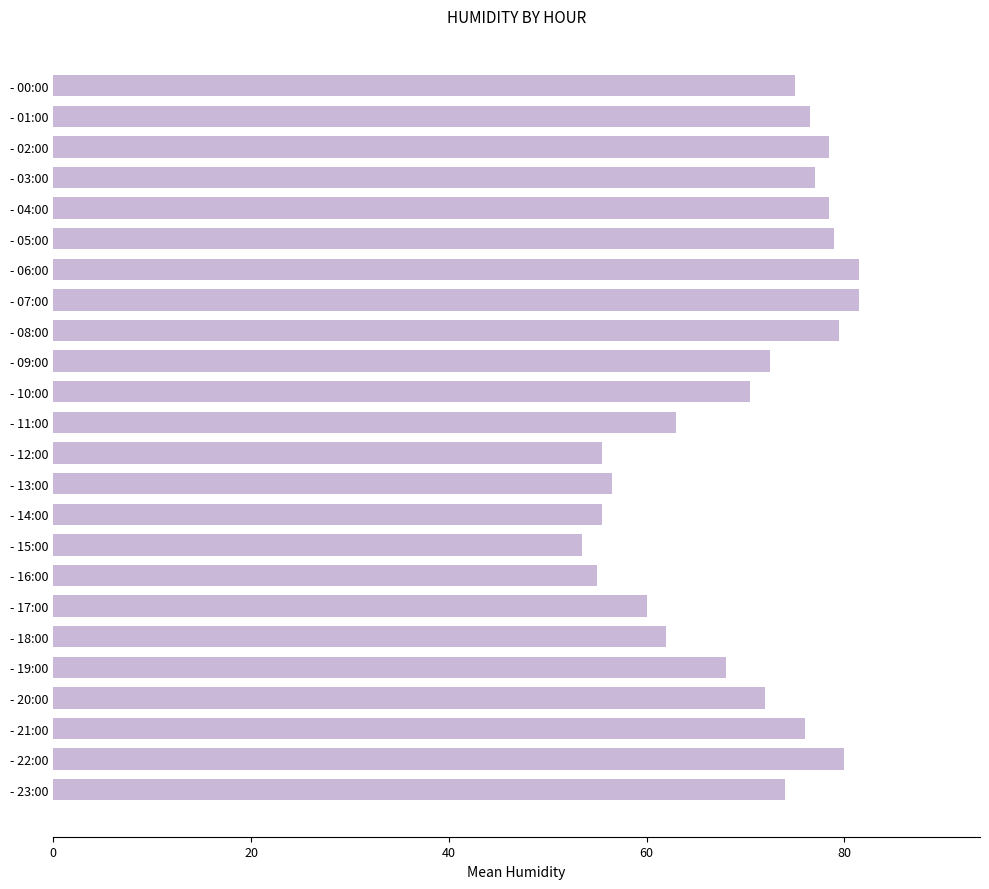

Where is the data nearest to the value 67?

- 19:00